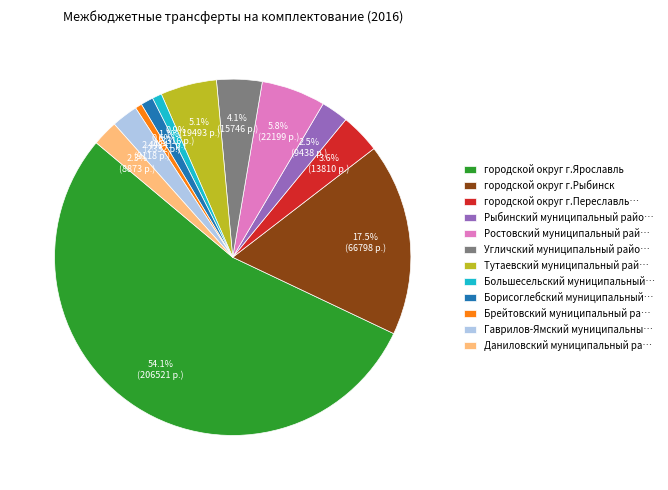

Which category accounts for the majority?

городской округ г.Ярославль